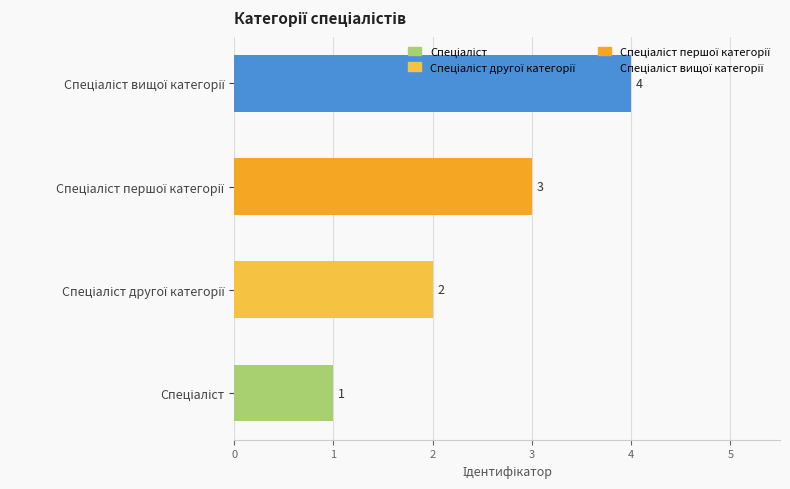

What is the sum of all values?

10